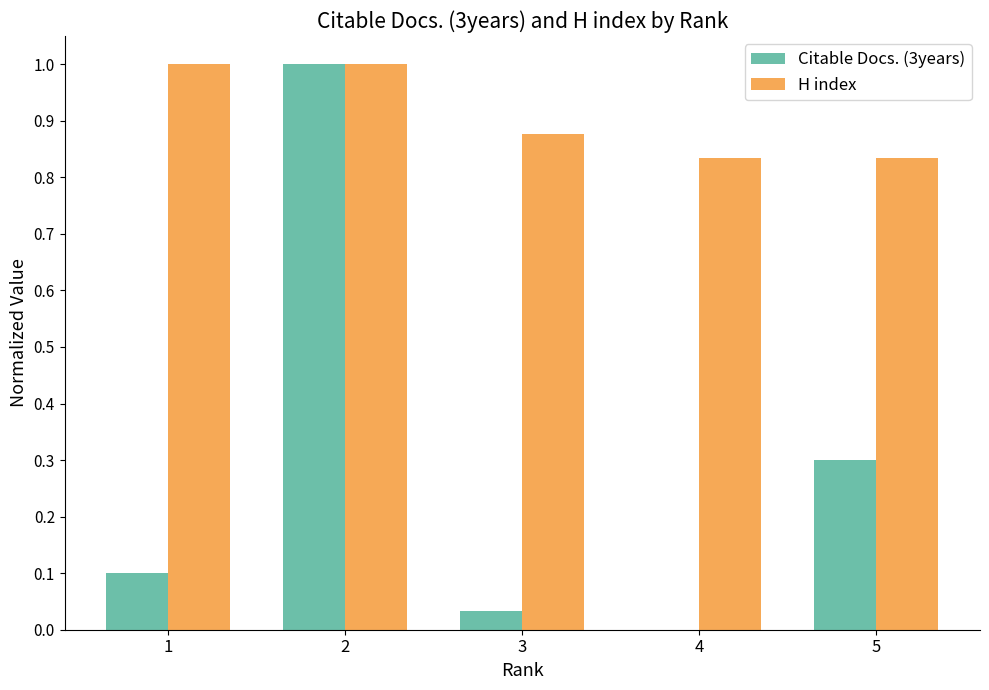

Which series has the largest total across all categories?

H index